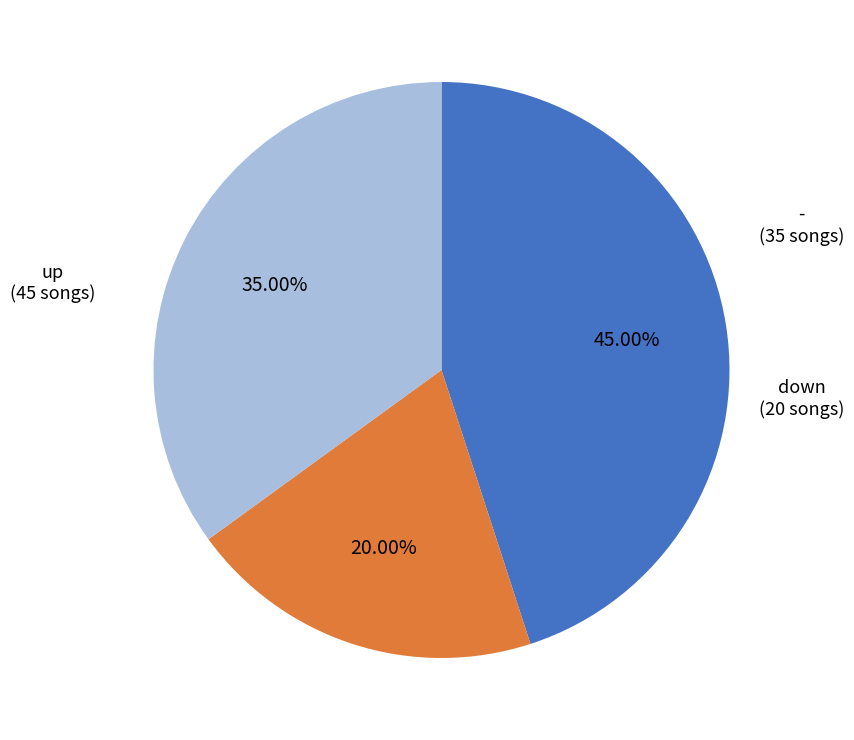

Does any single category account for the majority?

No